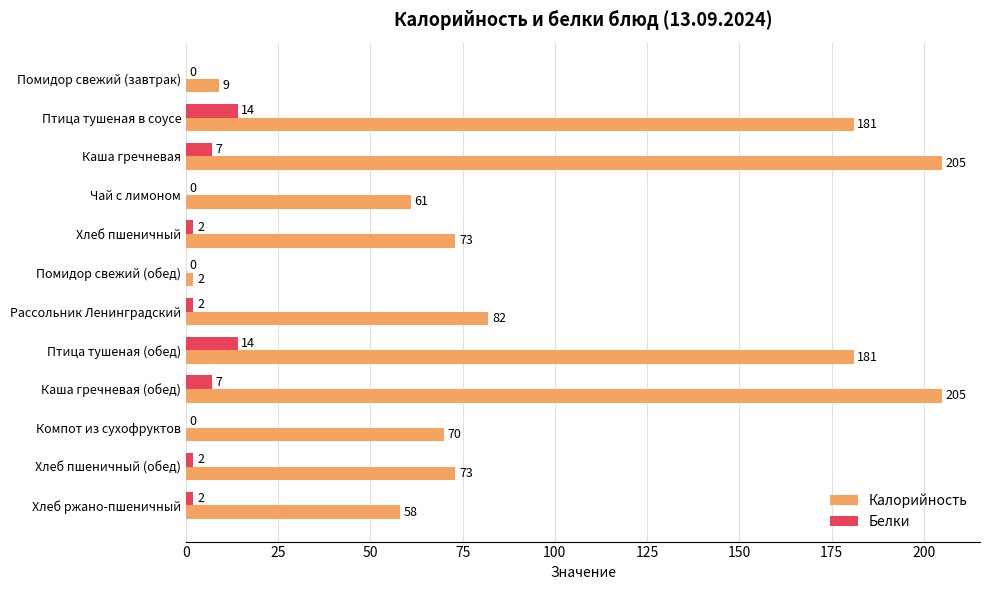

How many series are shown in this chart?

2